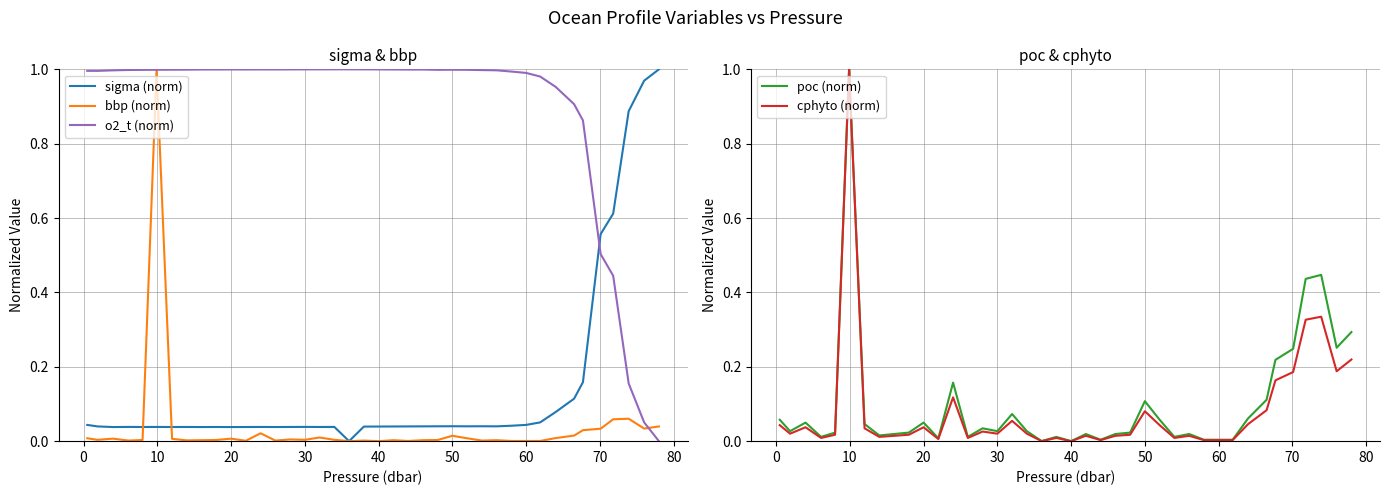

How many lines are shown in the chart?

5